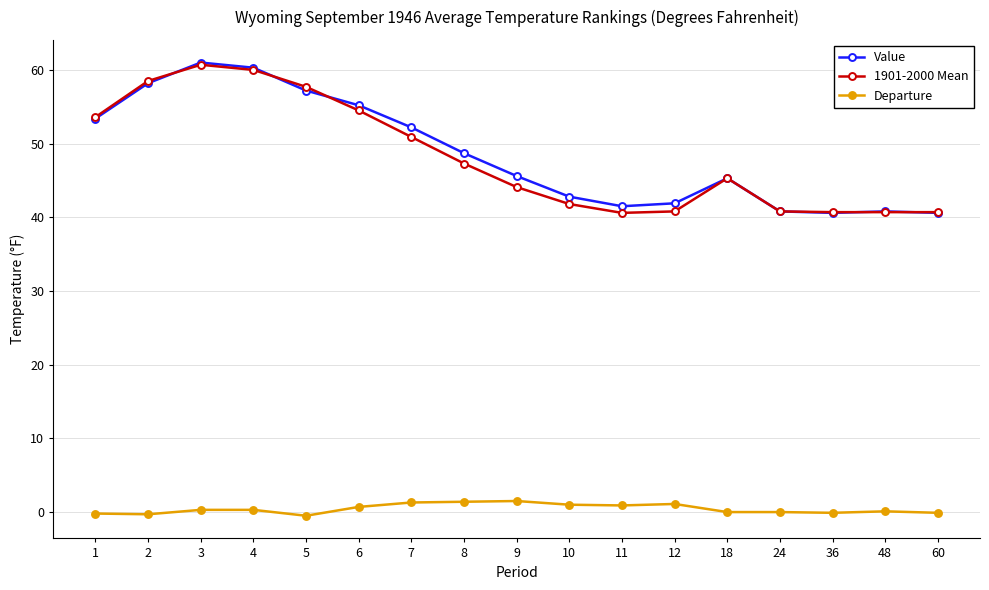

How many categories are shown in the chart?

17